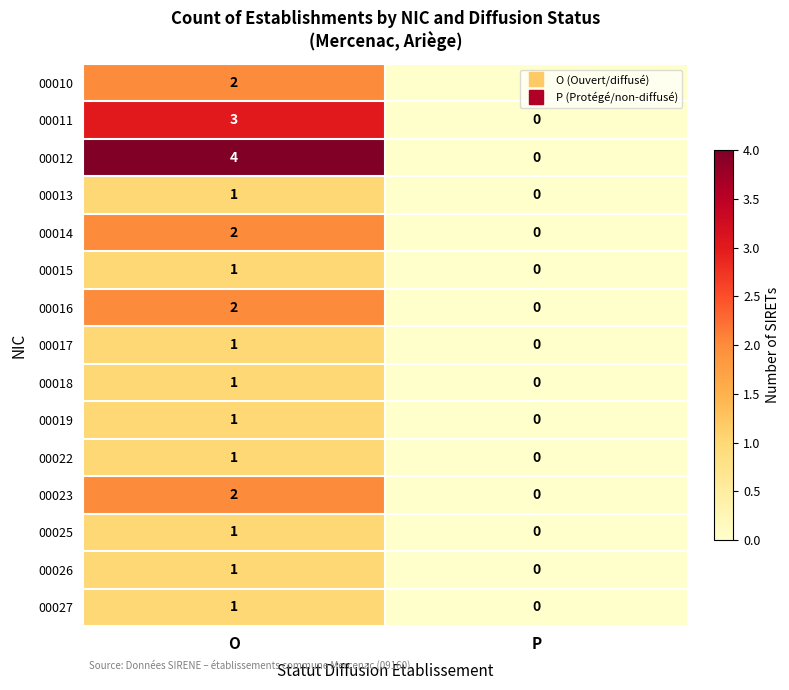

Which series has the widest spread of values?

00012